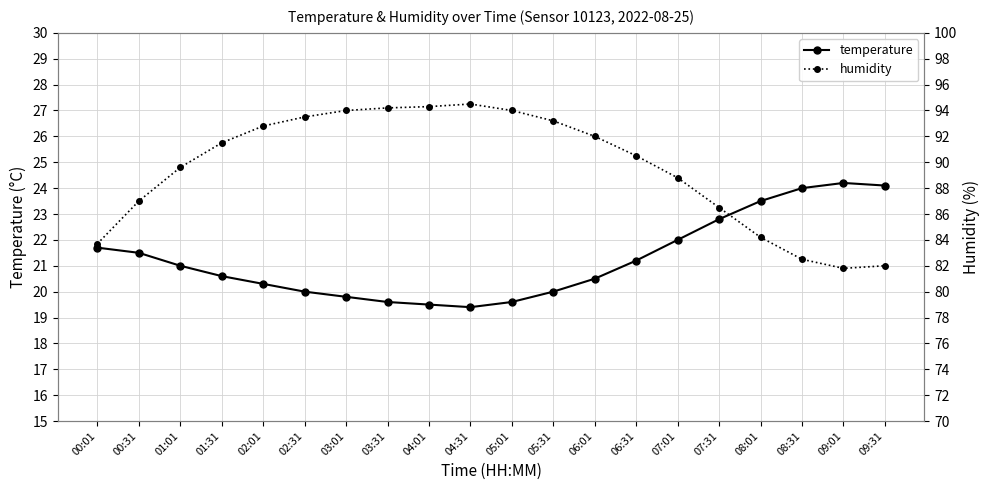

List the labels in order of humidity value, largest first.

04:31, 04:01, 03:31, 03:01, 05:01, 02:31, 05:31, 02:01, 06:01, 01:31, 06:31, 01:01, 07:01, 00:31, 07:31, 08:01, 00:01, 08:31, 09:31, 09:01